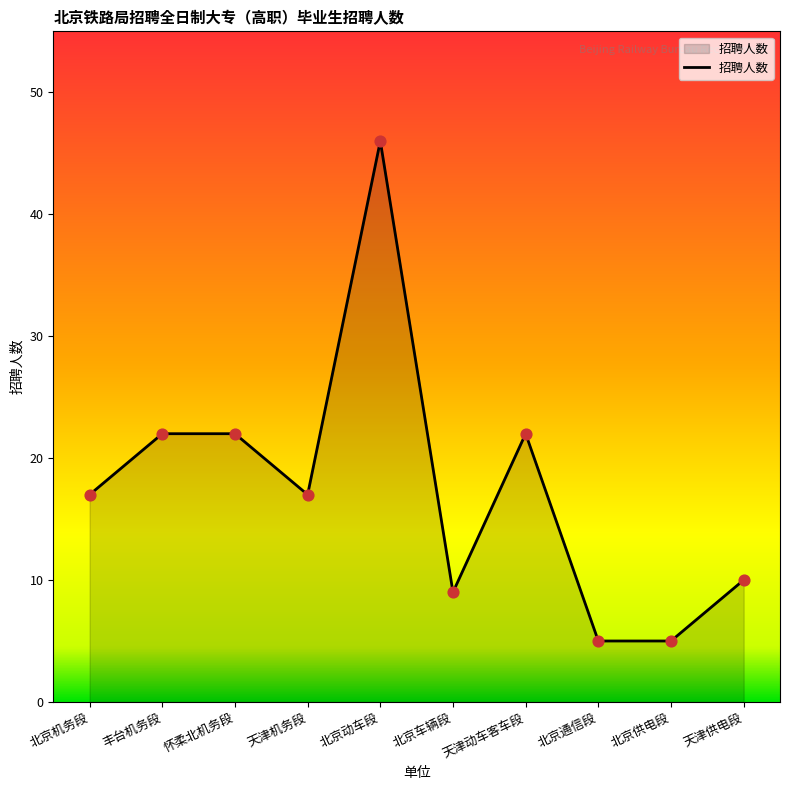

Between 北京动车段 and 北京通信段, which is larger?

北京动车段